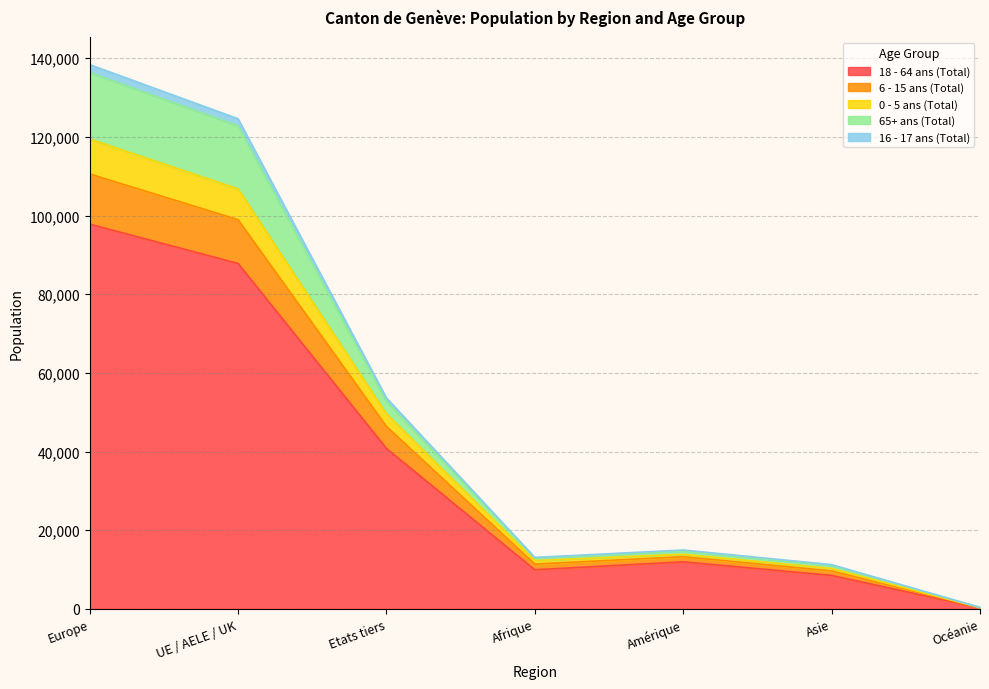

How many values in the 16 - 17 ans (Total) series are below 13882?

3